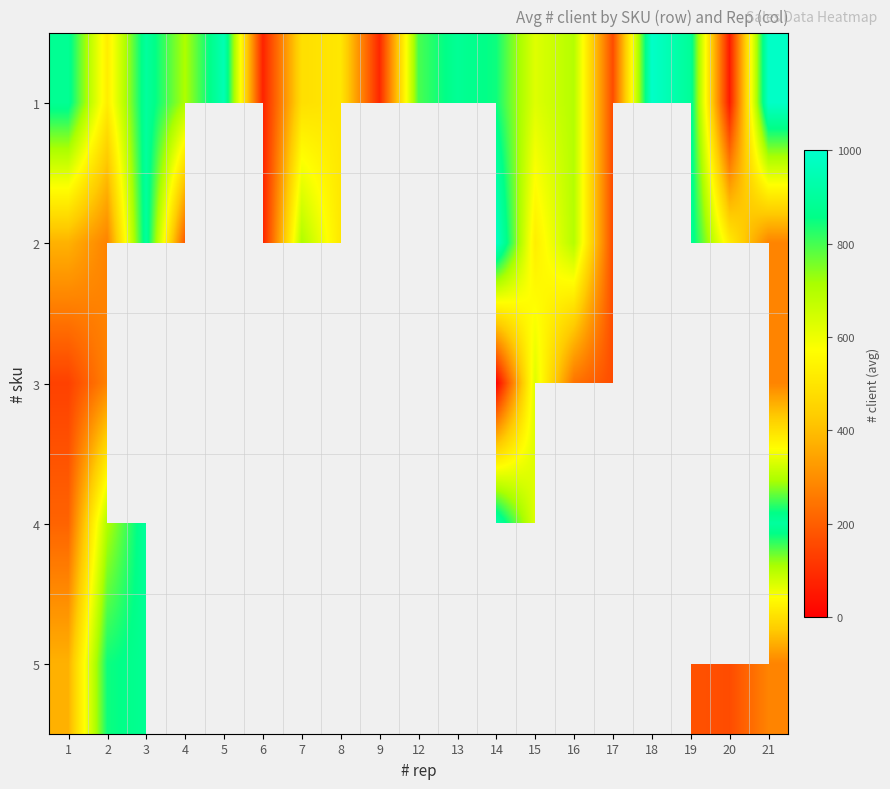

Where is 4 nearest to the value 537?

15